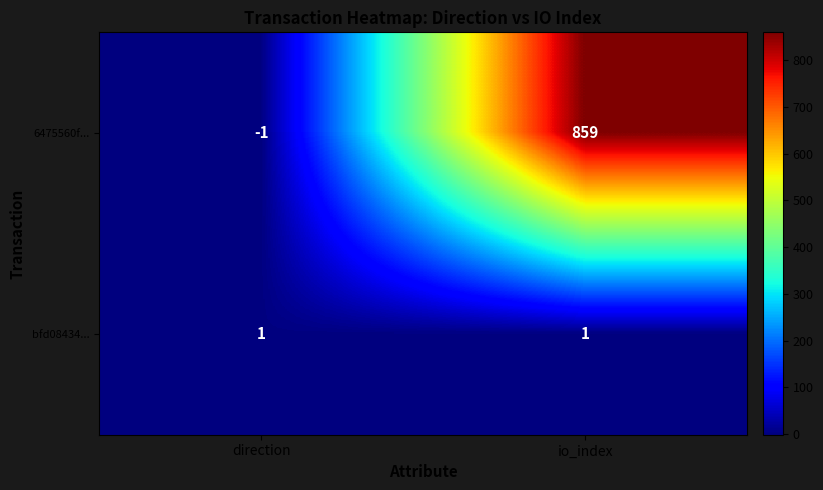

Which category has the highest value across all series?

io_index